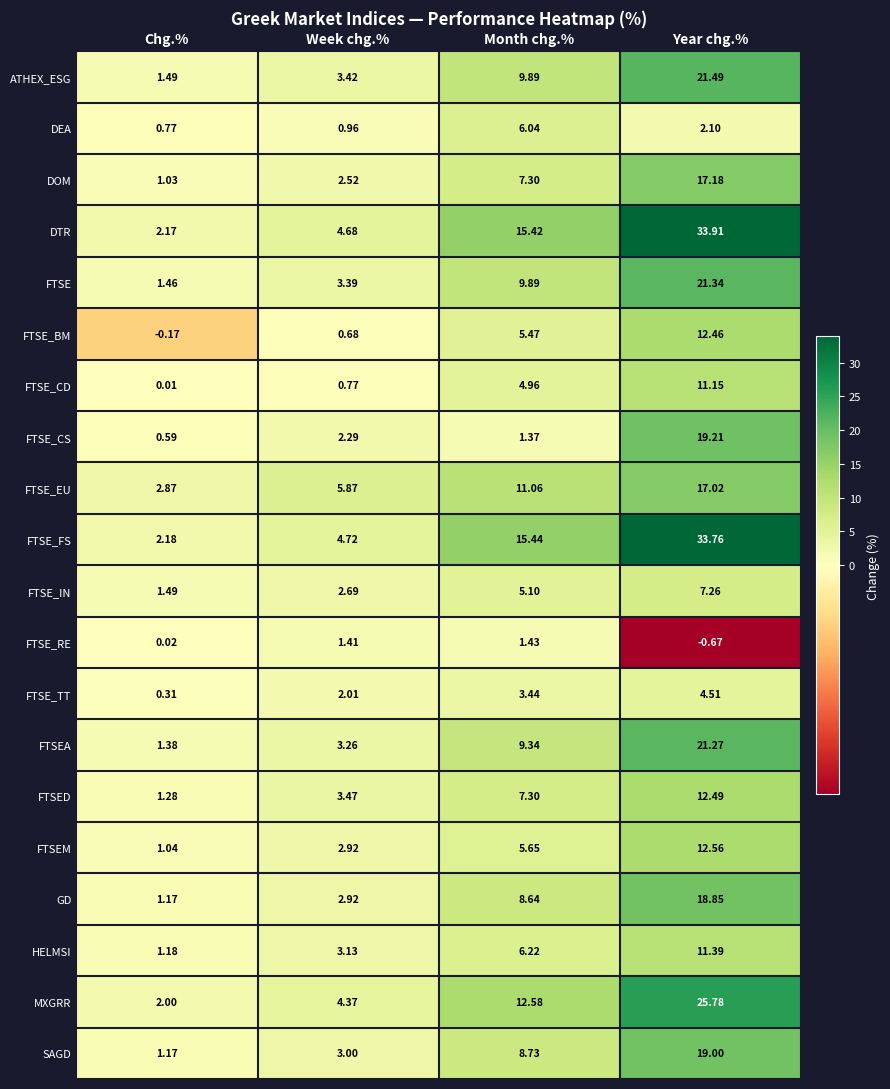

Where does the MXGRR series first go above 12?

Month chg.%